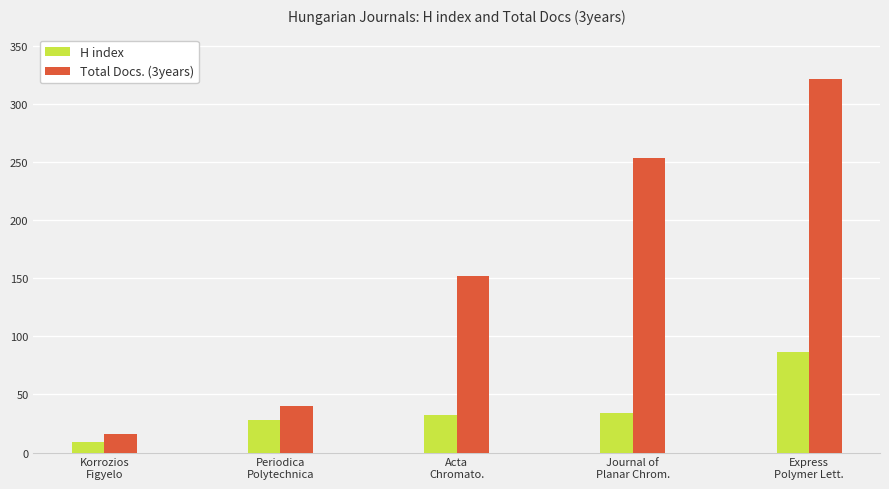

What is the spread (max minus min) of values at Express
Polymer Lett.?

235